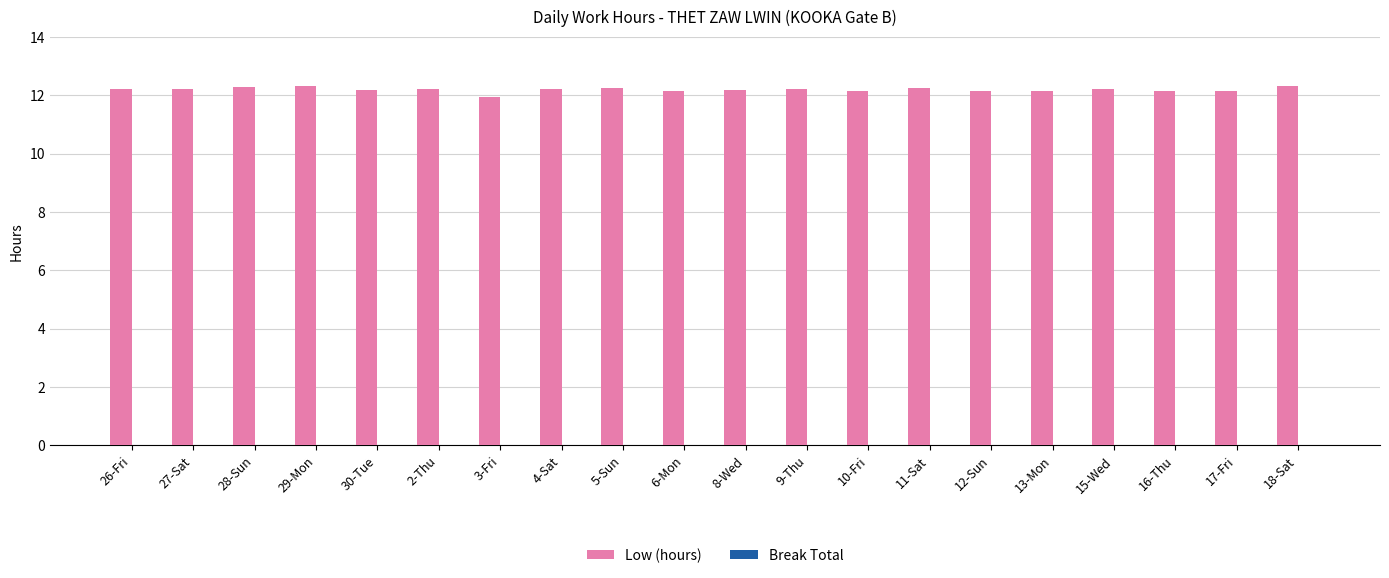

What value does the data have at 10-Fri?

12.1